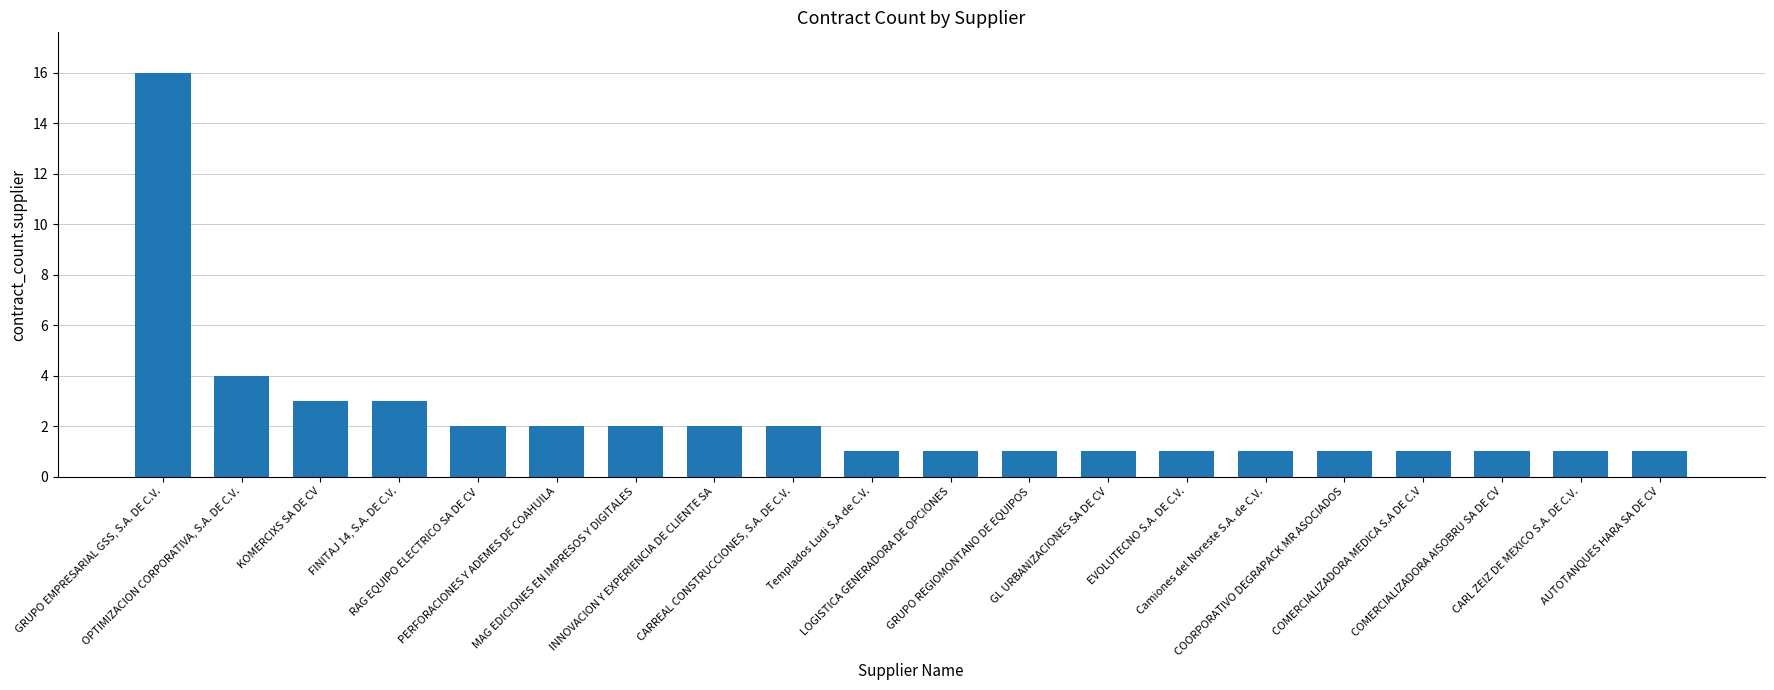

What is the label of the 7th bar from the right?

EVOLUTECNO S.A. DE C.V.